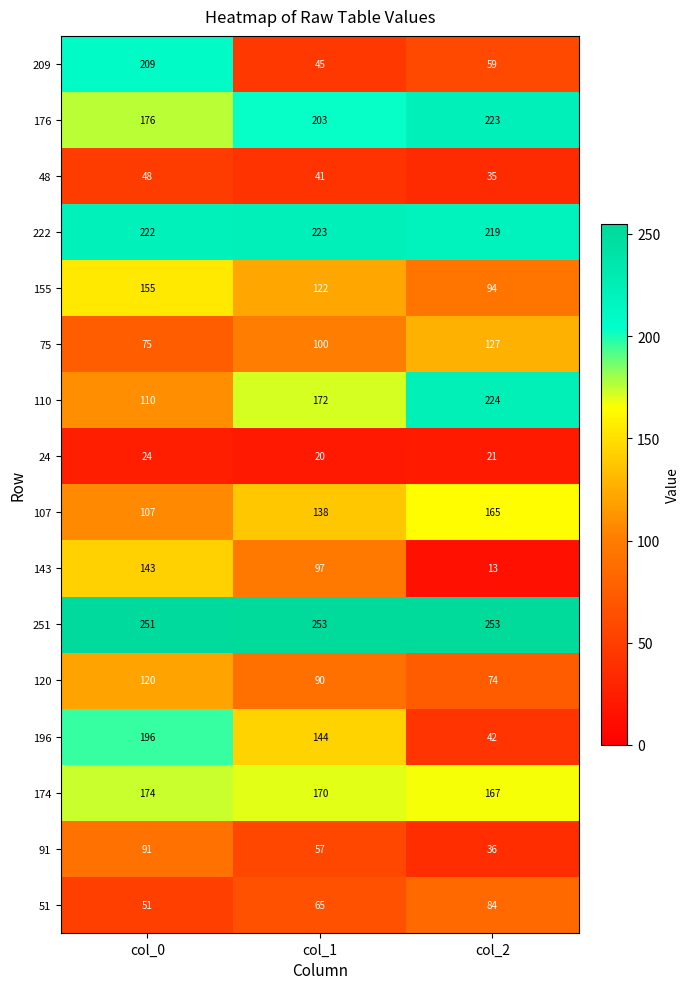

Read the 24 value at col_2.

21